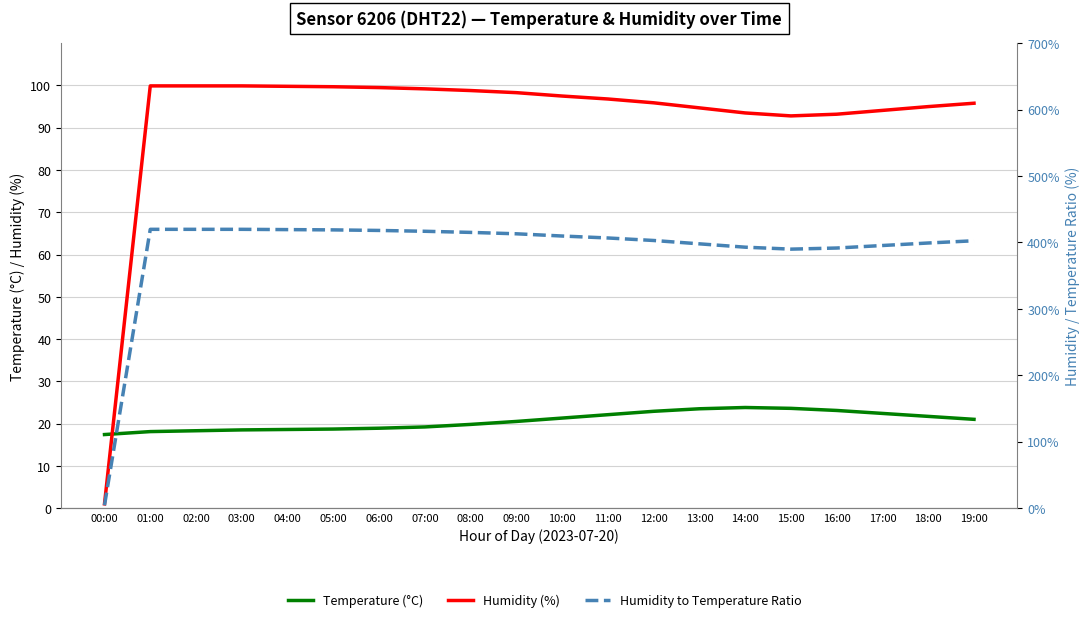

Is it true that Temperature (°C) equals 23.5 at 13:00?

True